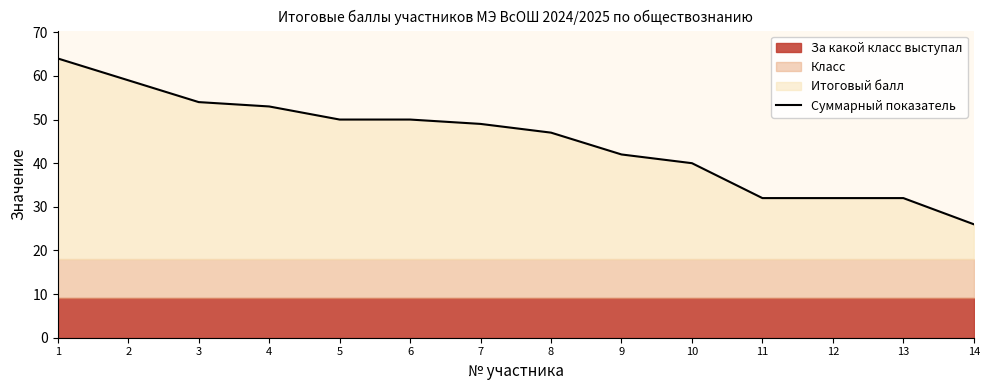

Where does the data first go above 49?

1